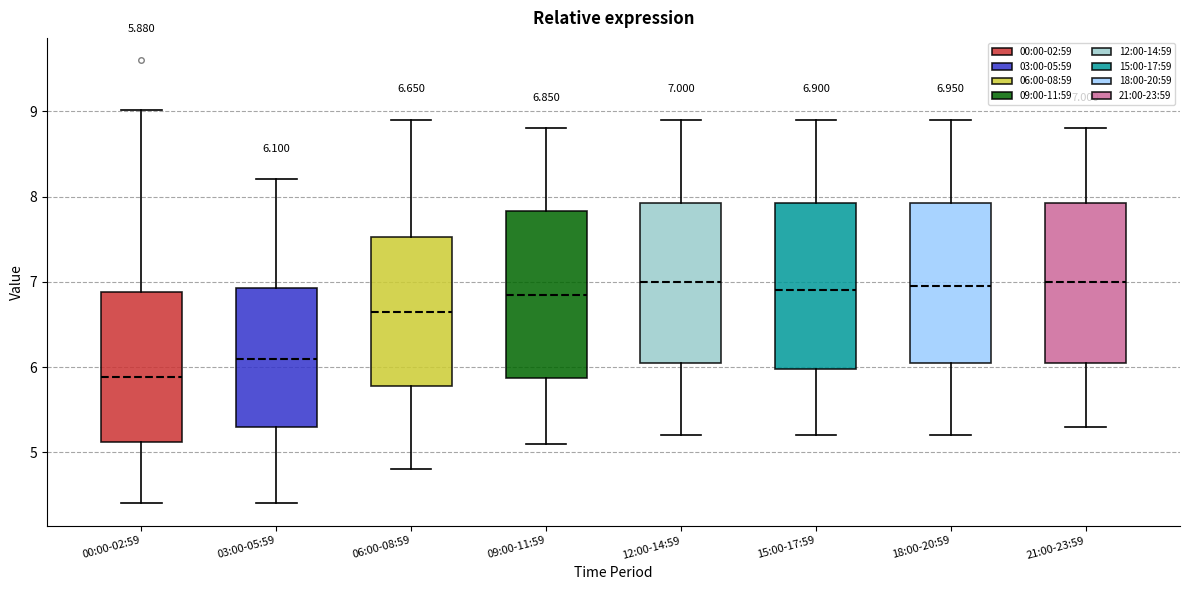

Which box has the lowest median line?

00:00-02:59